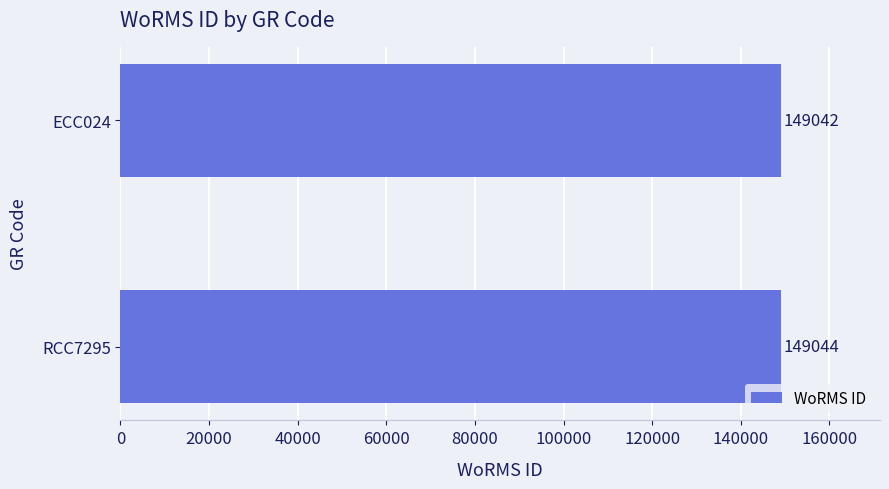

What is the difference between the maximum and minimum values?

2